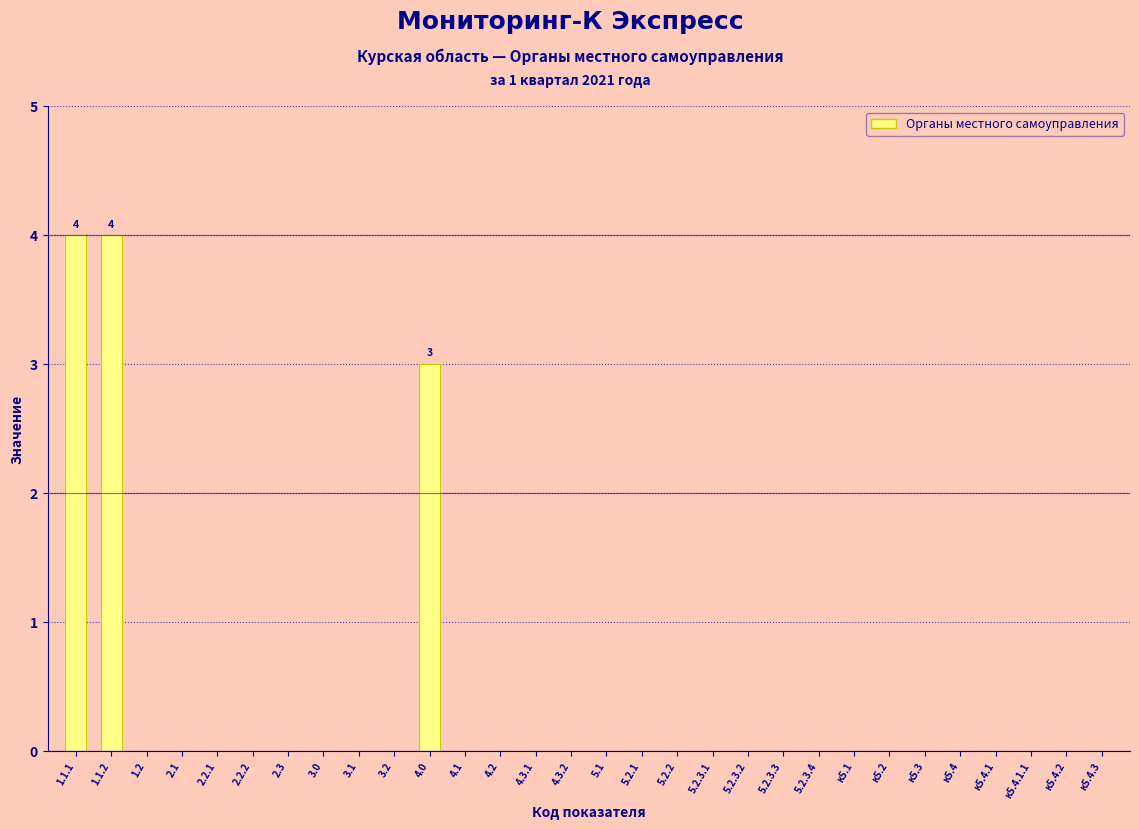

Reading right to left, transcribe all the data shown in this chart.

к5.4.3=0	к5.4.2=0	к5.4.1.1=0	к5.4.1=0	к5.4=0	к5.3=0	к5.2=0	к5.1=0	5.2.3.4=0	5.2.3.3=0	5.2.3.2=0	5.2.3.1=0	5.2.2=0	5.2.1=0	5.1=0	4.3.2=0	4.3.1=0	4.2=0	4.1=0	4.0=3	3.2=0	3.1=0	3.0=0	2.3=0	2.2.2=0	2.2.1=0	2.1=0	1.2=0	1.1.2=4	1.1.1=4